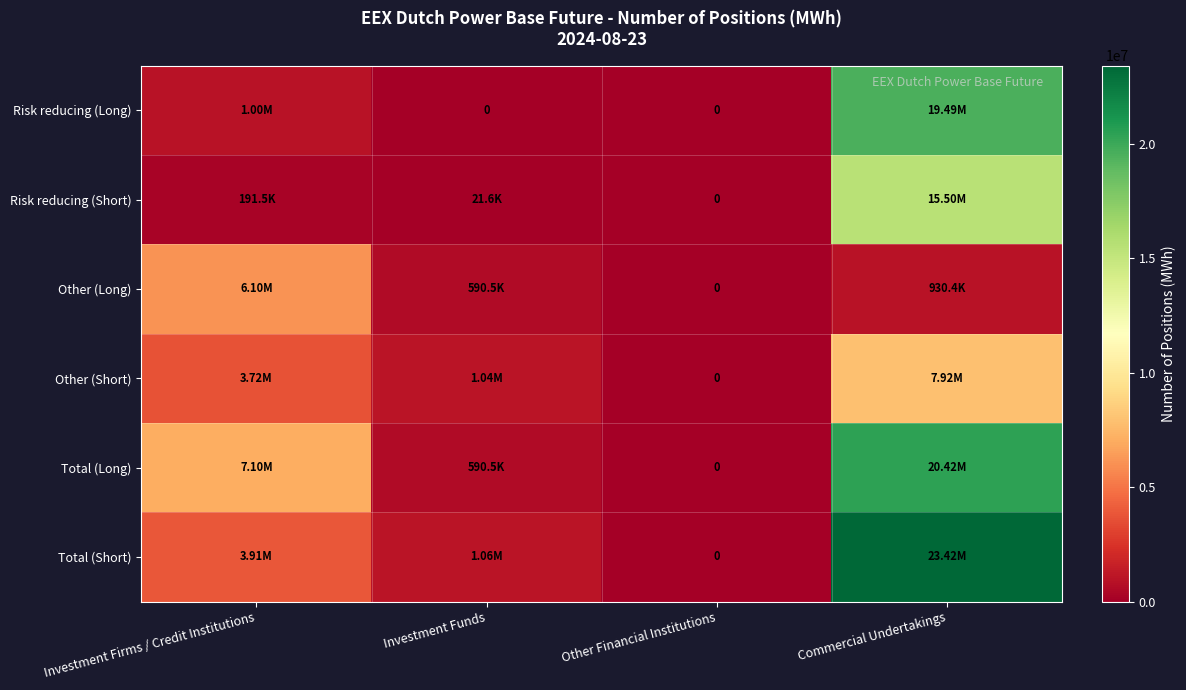

What is the difference between the Other (Long) values at Investment Funds and Other Financial Institutions?

590472